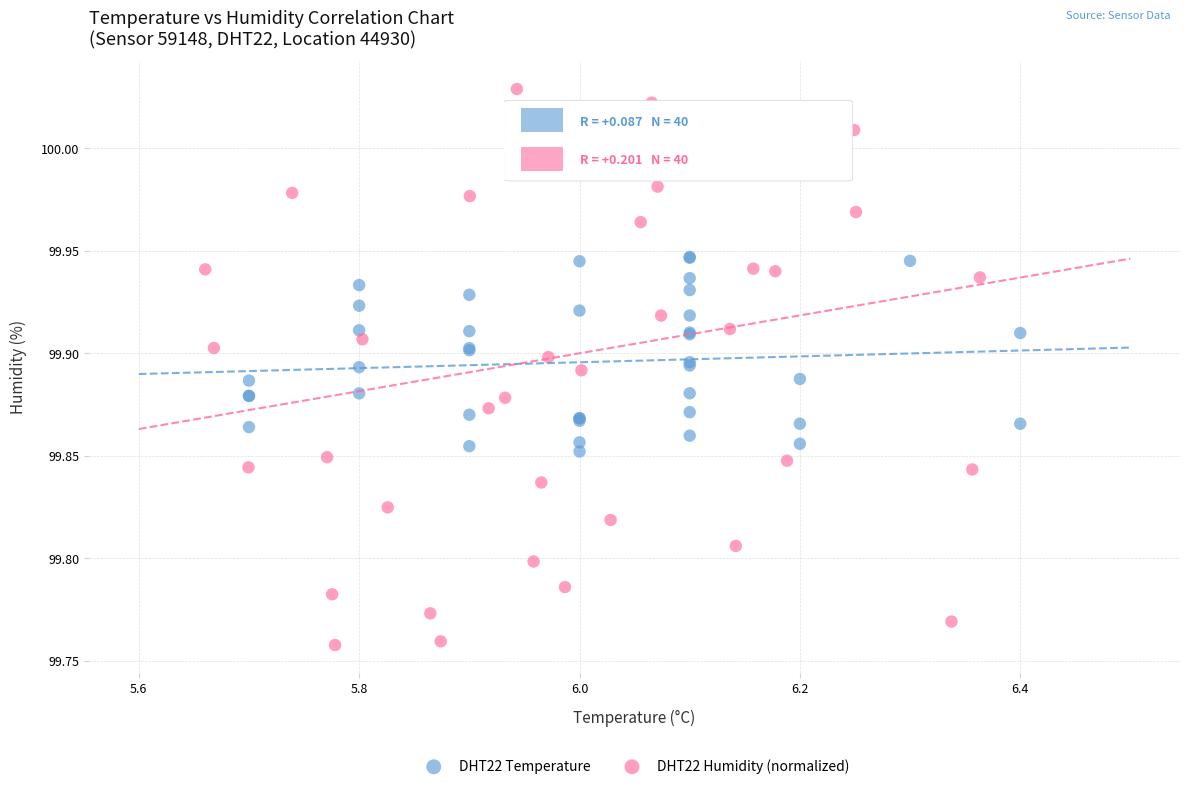

What are all the series names shown in the legend?

DHT22 Temperature, DHT22 Humidity (normalized)